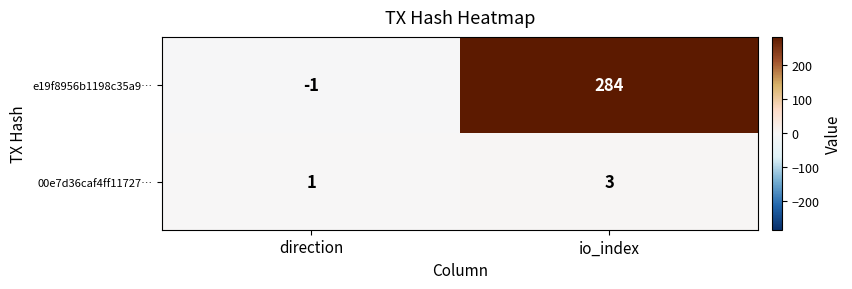

Which category has the lowest value across all series?

direction